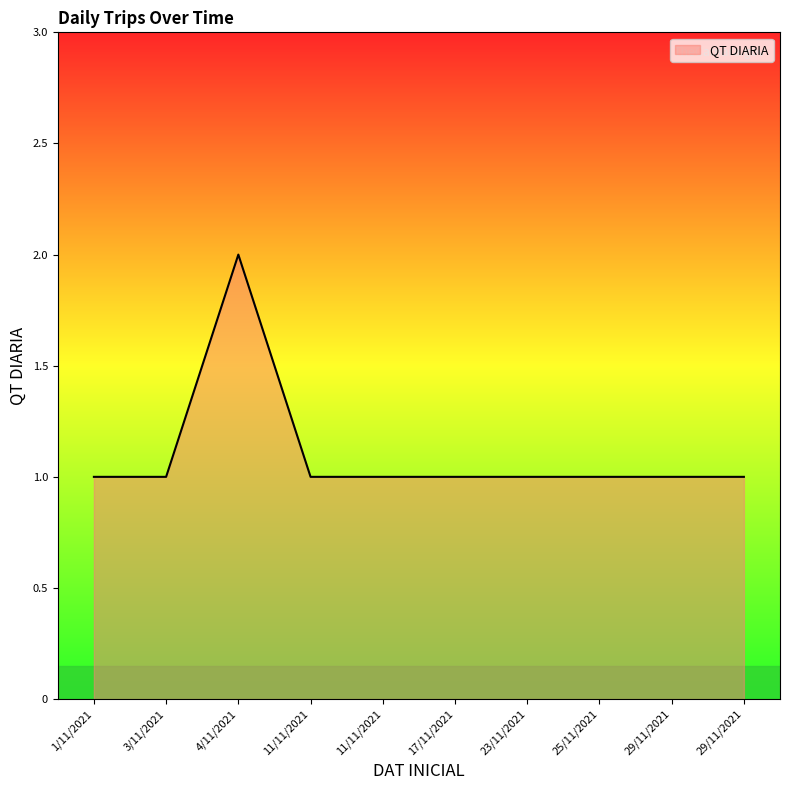

True or false: there are more than 0 points higher than both neighbors.

True